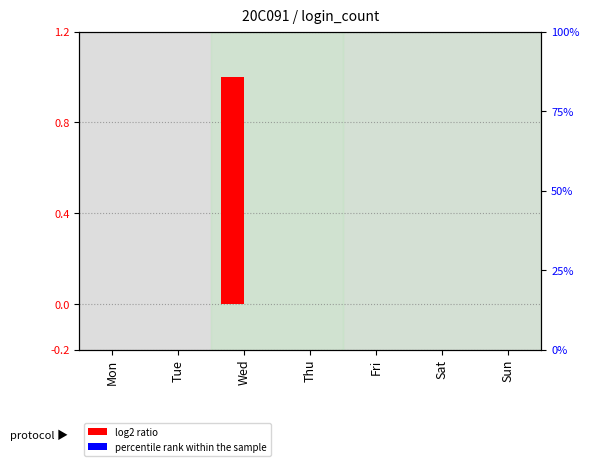

Which series has the largest total across all categories?

log2 ratio